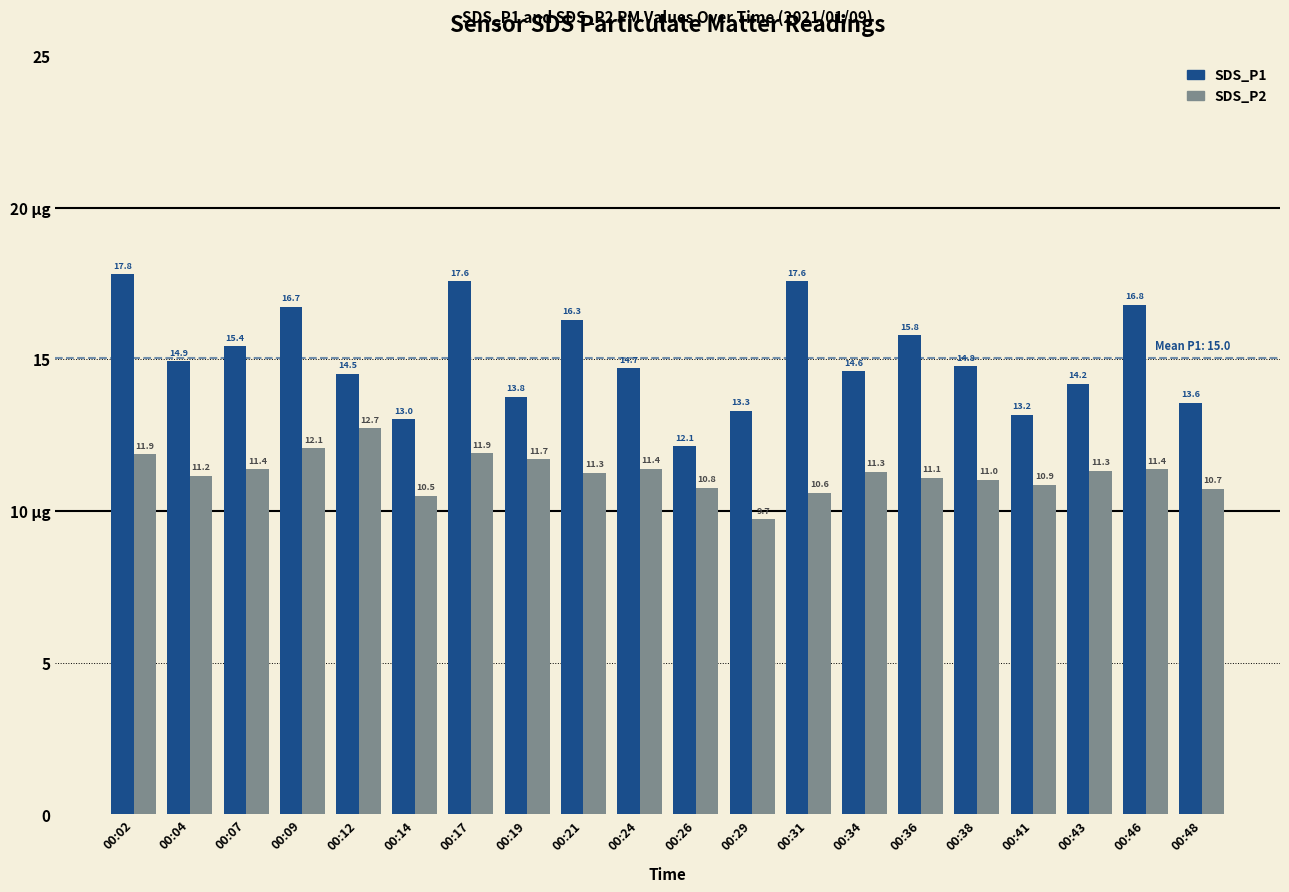

Reading right to left, extract all data points from this chart.

SDS_P1: 00:48=13.6	00:46=16.8	00:43=14.2	00:41=13.2	00:38=14.8	00:36=15.8	00:34=14.6	00:31=17.6	00:29=13.3	00:26=12.1	00:24=14.7	00:21=16.3	00:19=13.8	00:17=17.6	00:14=13.0	00:12=14.5	00:09=16.7	00:07=15.4	00:04=14.9	00:02=17.8
SDS_P2: 00:48=10.7	00:46=11.4	00:43=11.3	00:41=10.9	00:38=11.0	00:36=11.1	00:34=11.3	00:31=10.6	00:29=9.7	00:26=10.8	00:24=11.4	00:21=11.3	00:19=11.7	00:17=11.9	00:14=10.5	00:12=12.7	00:09=12.1	00:07=11.4	00:04=11.2	00:02=11.9